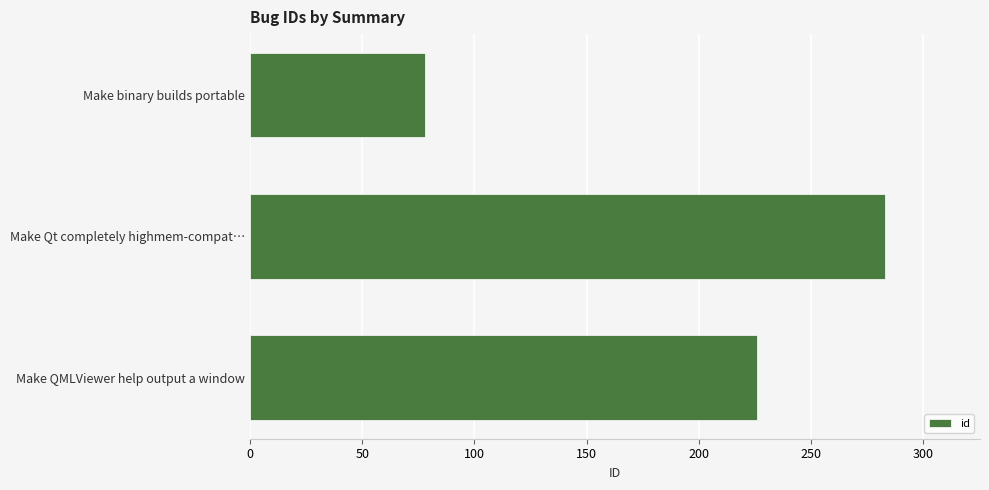

Reading top to bottom, extract all data points from this chart.

Make binary builds portable=78	Make Qt completely highmem-compat…=283	Make QMLViewer help output a window=226